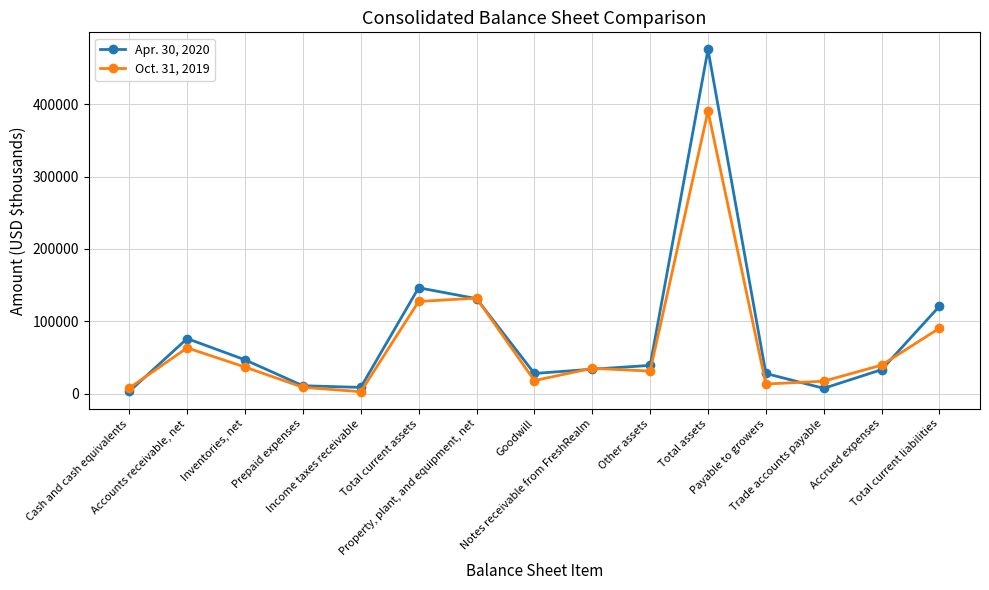

What are all the series names shown in the legend?

Apr. 30, 2020, Oct. 31, 2019